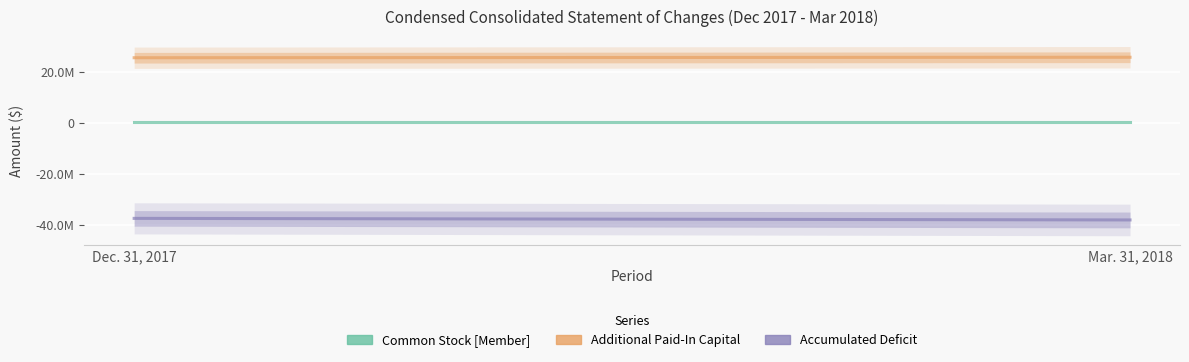

The value of Accumulated Deficit at Dec. 31, 2017 is -37543101. True or false?

True